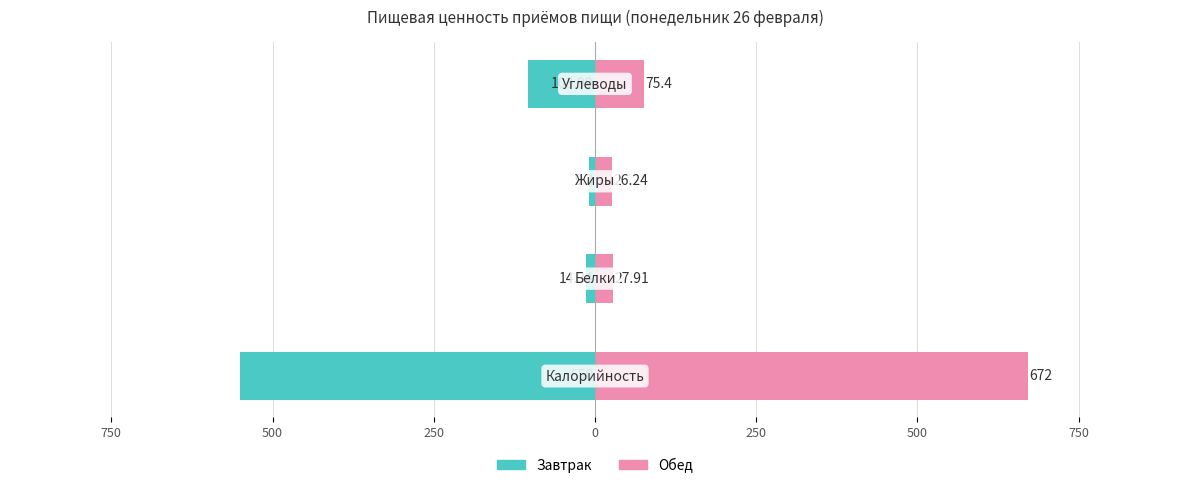

How many bars are there in each group?

2